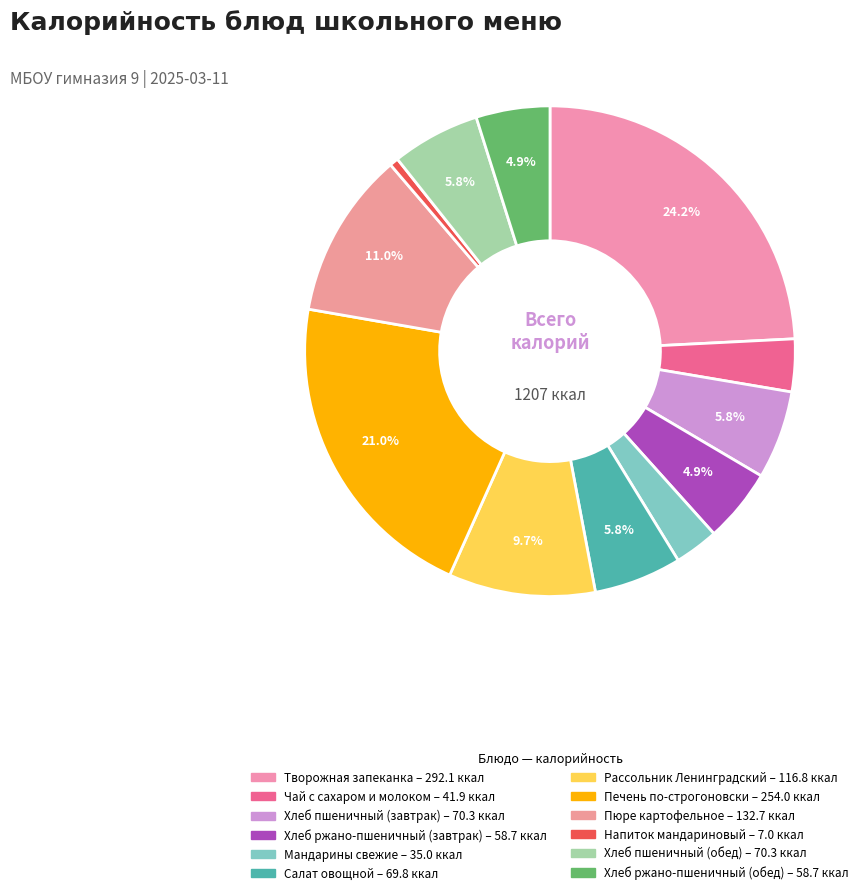

Is it true that Хлеб пшеничный (завтрак) is 6% of the pie?

True